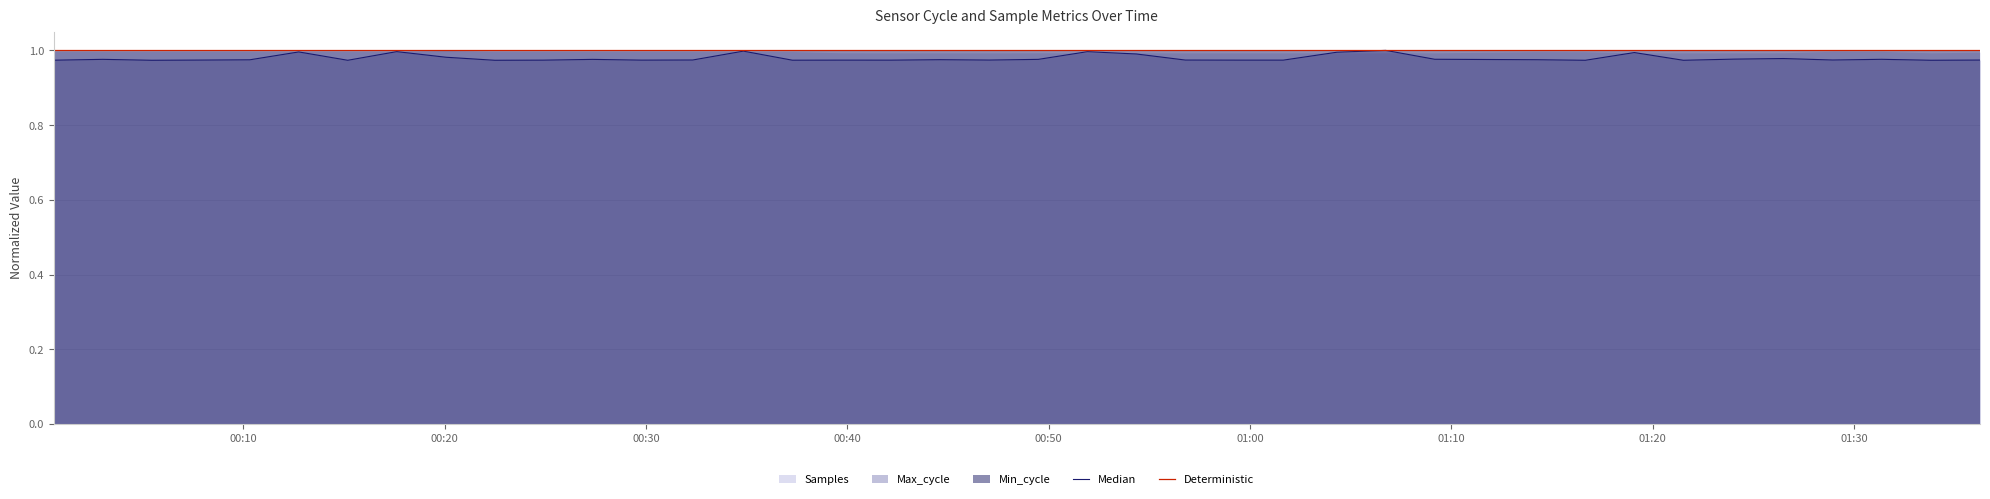

Which category has the lowest value across all series?

00:30